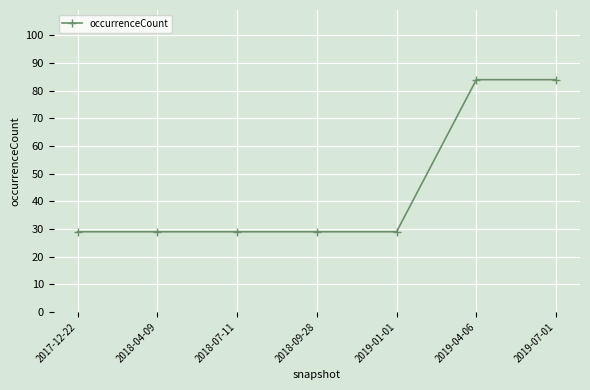

The value at 2018-07-11 is 29. True or false?

True